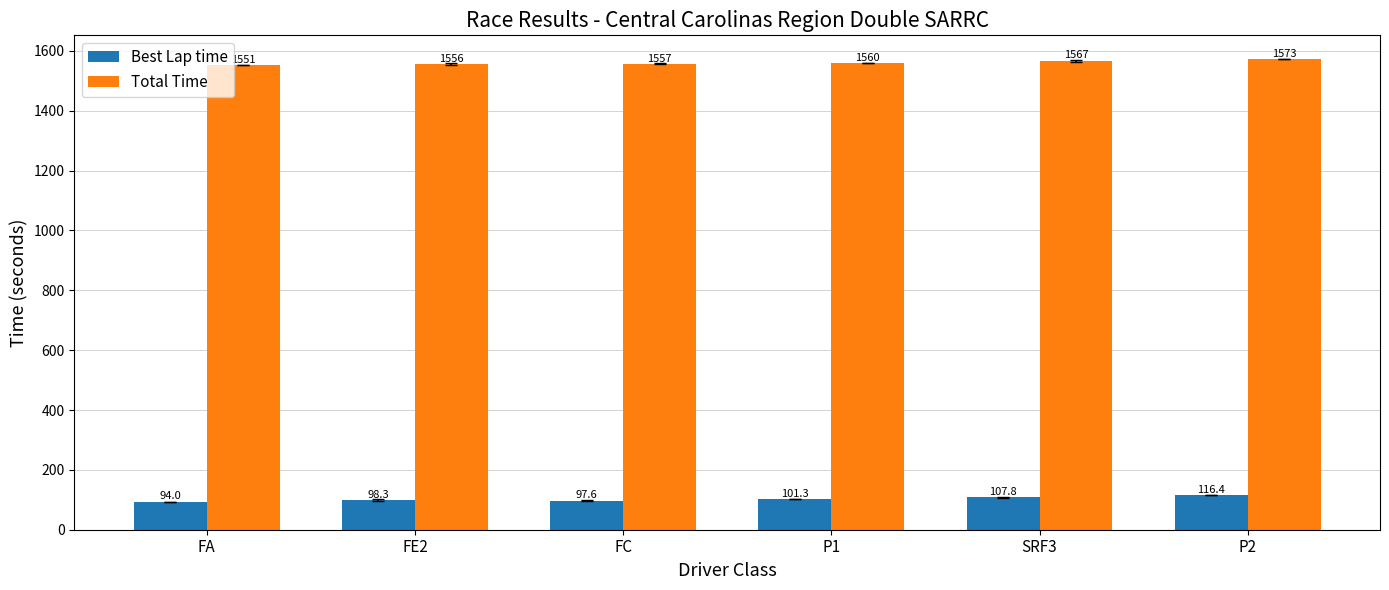

At P1, list the series in order from largest to smallest.

Total Time, Best Lap time